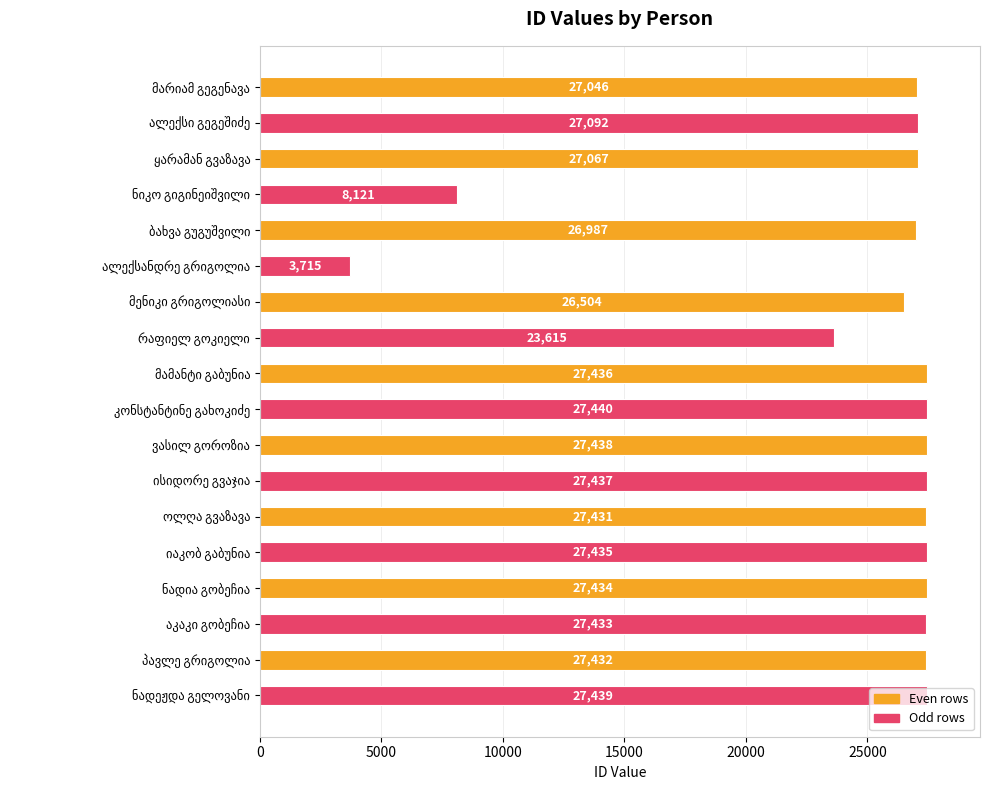

Are the bars grouped side by side (vs. stacked)?

No